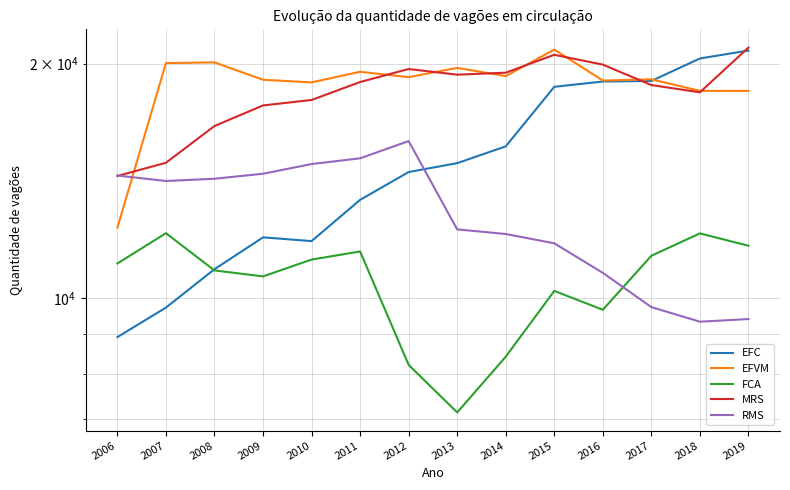

What value does the FCA series have at 2015, to the nearest 100?

10200